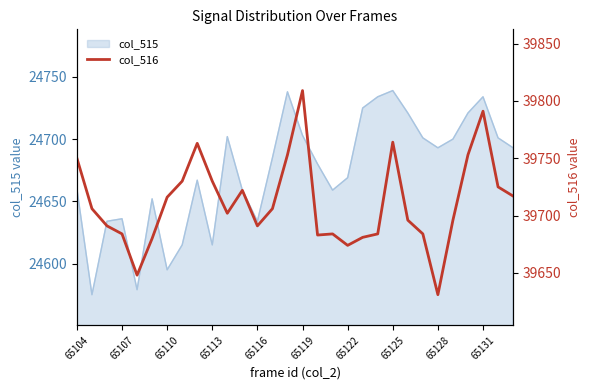

How many lines are shown in the chart?

1